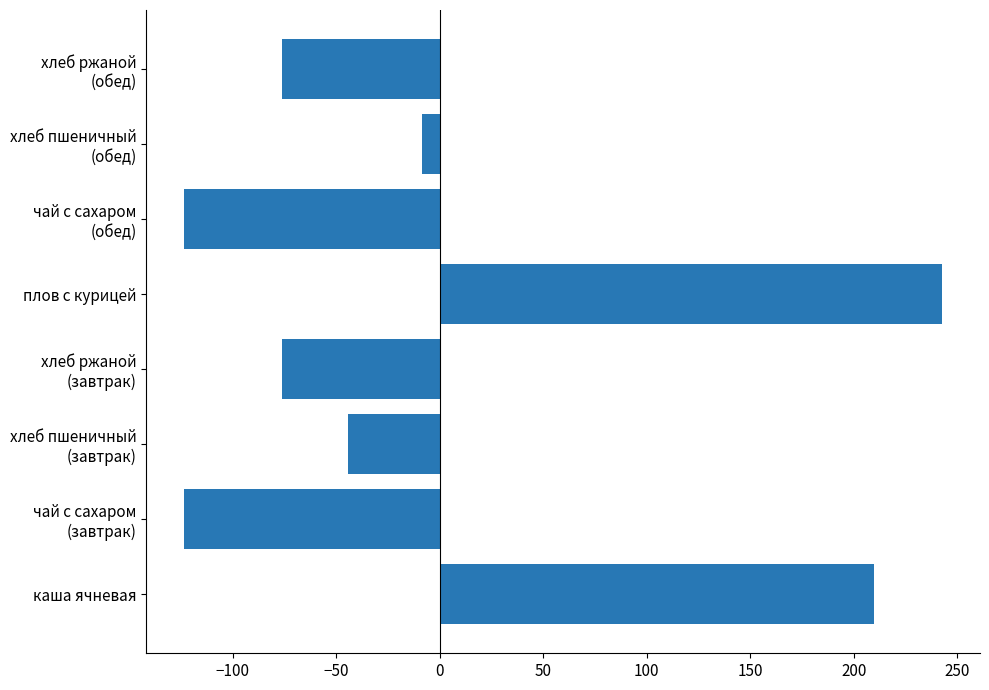

What is the difference between the maximum and minimum values?

366.0